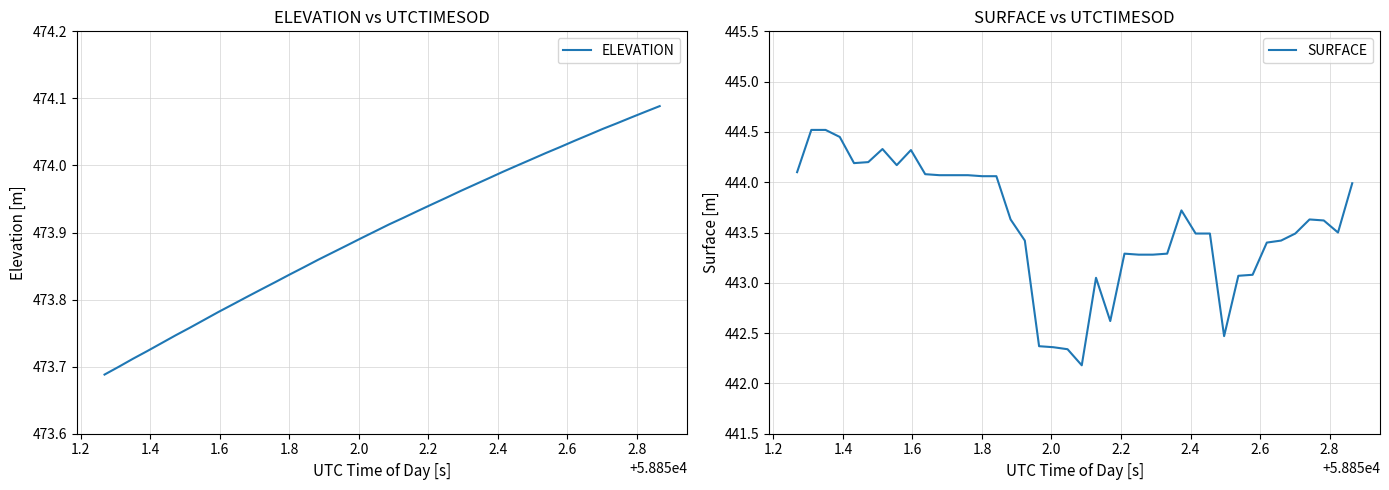

What is the difference between the second highest and minimum values in the SURFACE series?

2.3